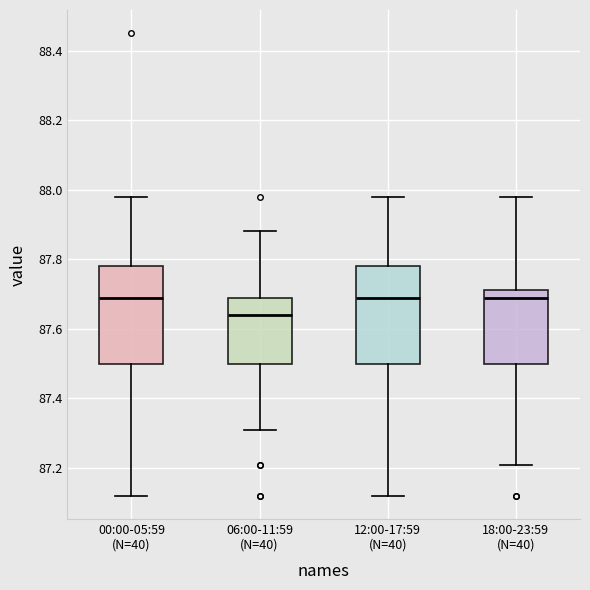

Reading left to right, read every box against the y-axis: the position of its median line, the range the box covers, and the ends of its whiskers. The values are not printed on the chart, so give them approximately, as read against the axis.

00:00-05:59 (N=40): median 87.70, box 87.50 to 87.78, whiskers 87.12 to 87.98
06:00-11:59 (N=40): median 87.64, box 87.50 to 87.70, whiskers 87.32 to 87.88
12:00-17:59 (N=40): median 87.70, box 87.50 to 87.78, whiskers 87.12 to 87.98
18:00-23:59 (N=40): median 87.70, box 87.50 to 87.72, whiskers 87.22 to 87.98